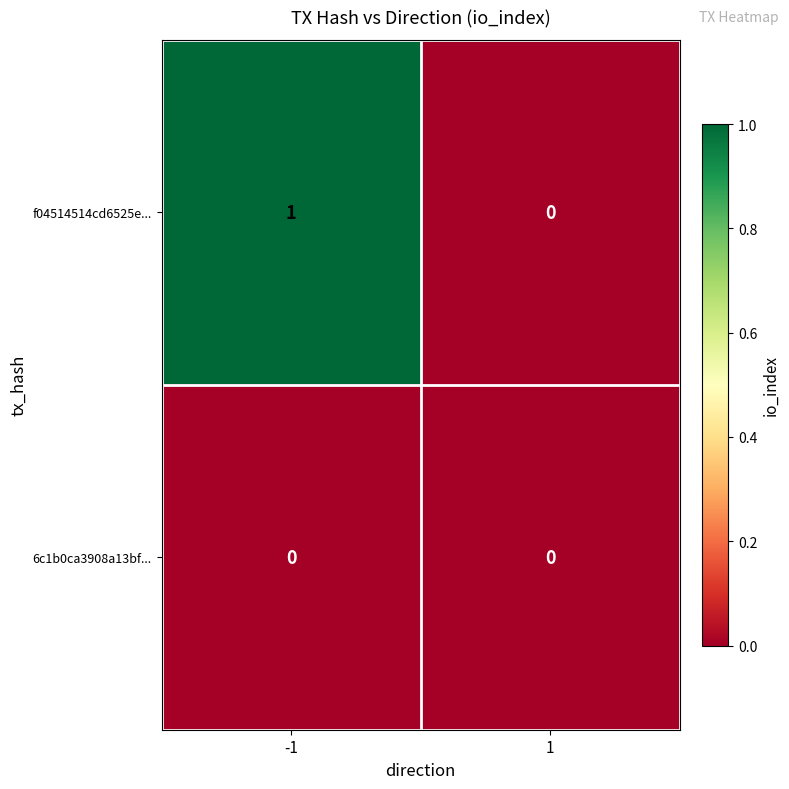

What is the spread (max minus min) of values at -1?

1